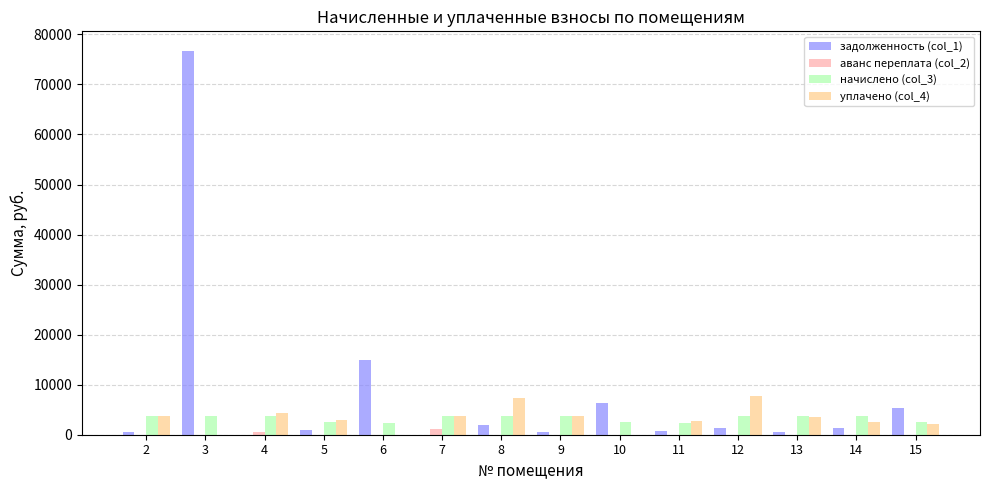

What is the sum of all задолженность (col_1) values?

111517.7